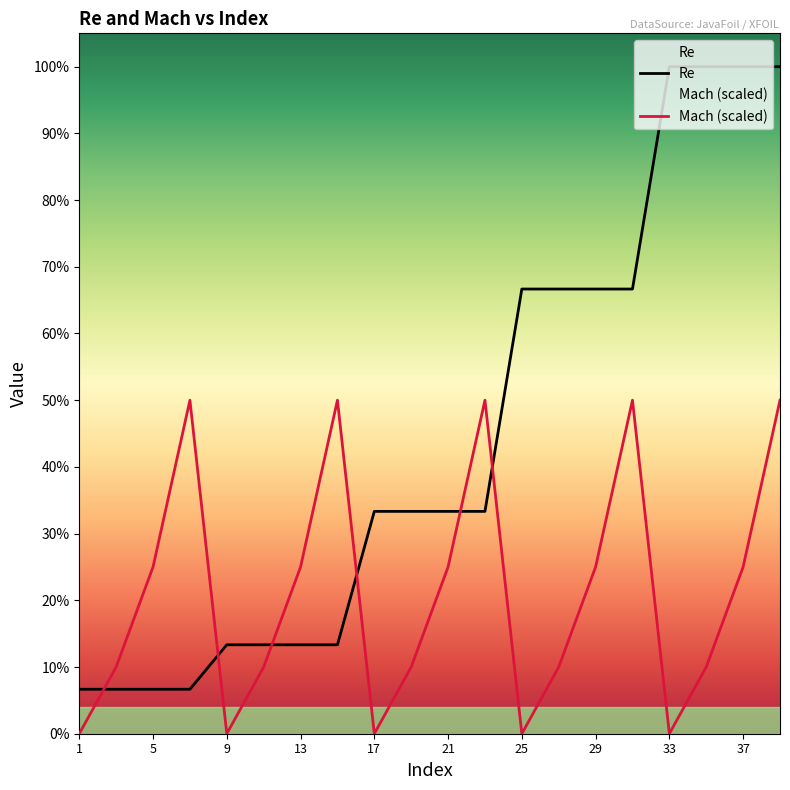

Rank the series by their maximum value, from highest to lowest.

Re, Mach (scaled)